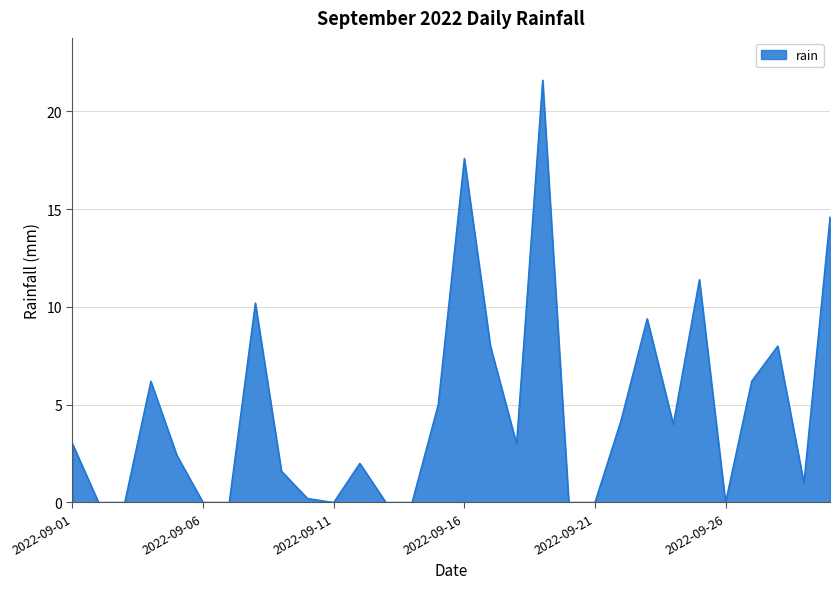

What is the greatest value displayed?

21.6